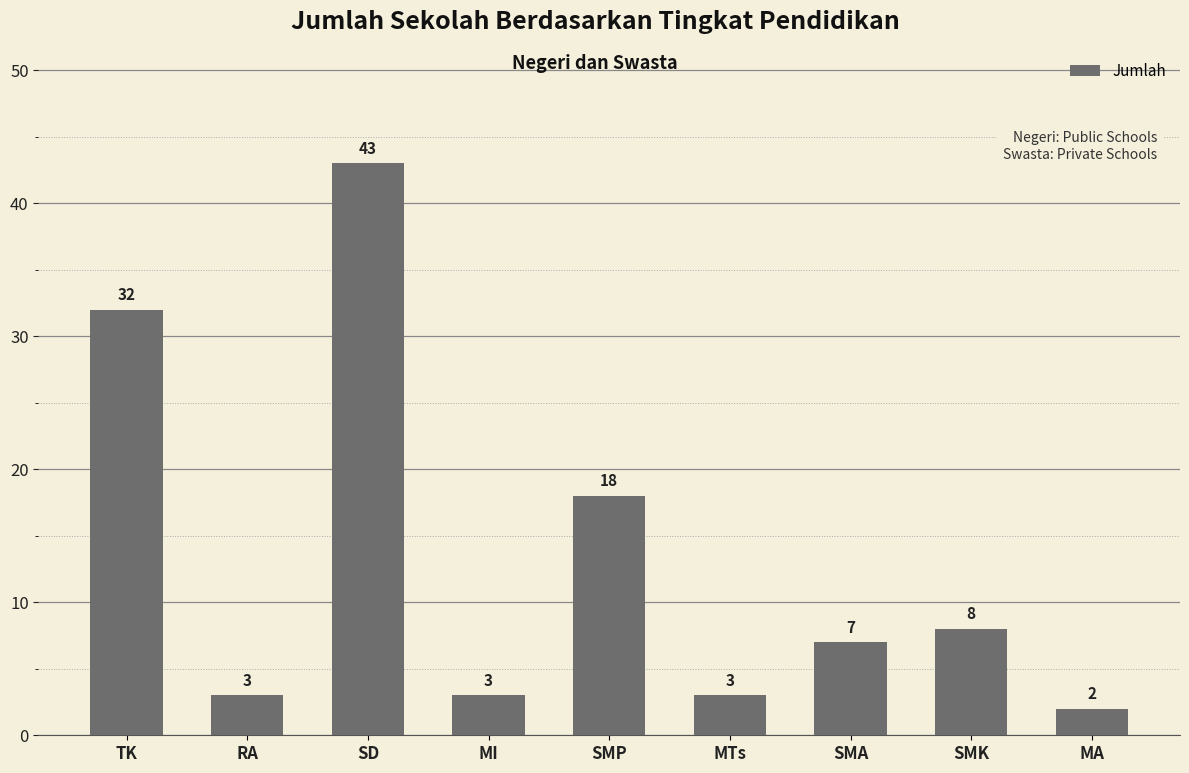

What is the smallest value displayed?

2